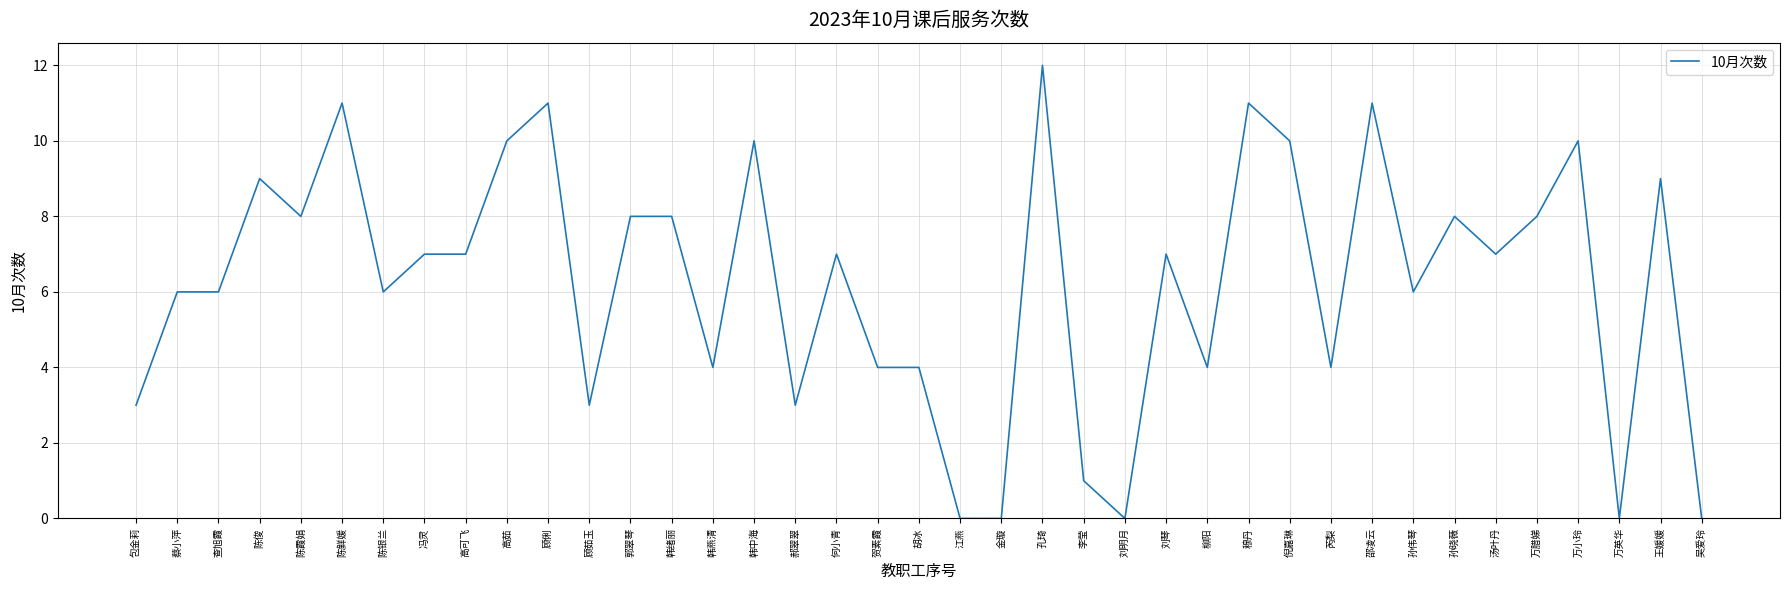

At which label does the data first exceed 7?

陈俊